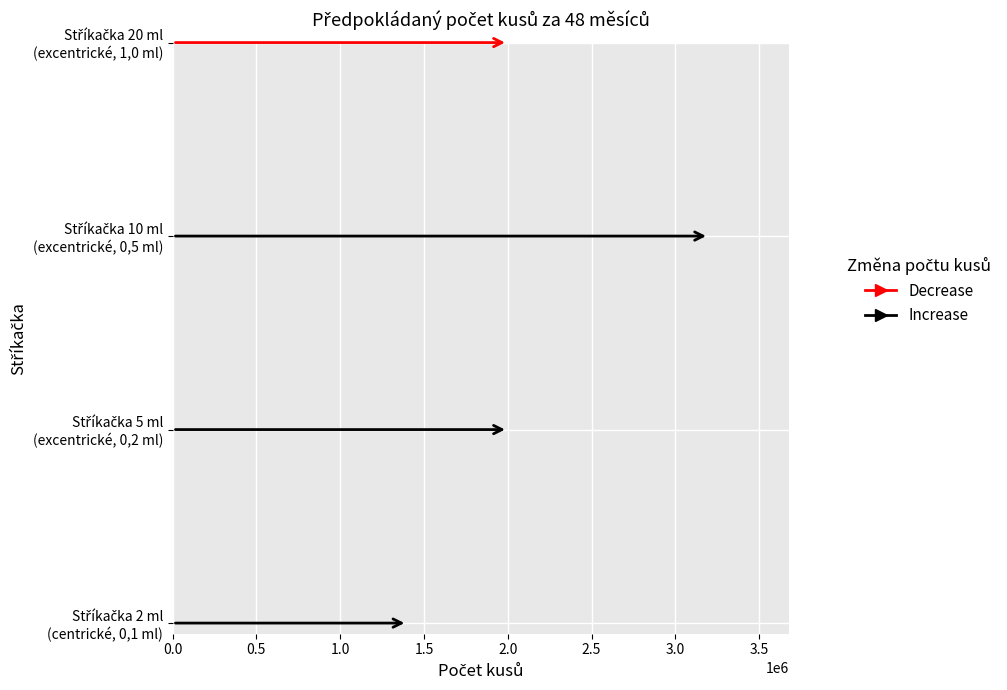

True or false: the data shows 2000000 at Stříkačka 5 ml
(excentrické, 0,2 ml).

True